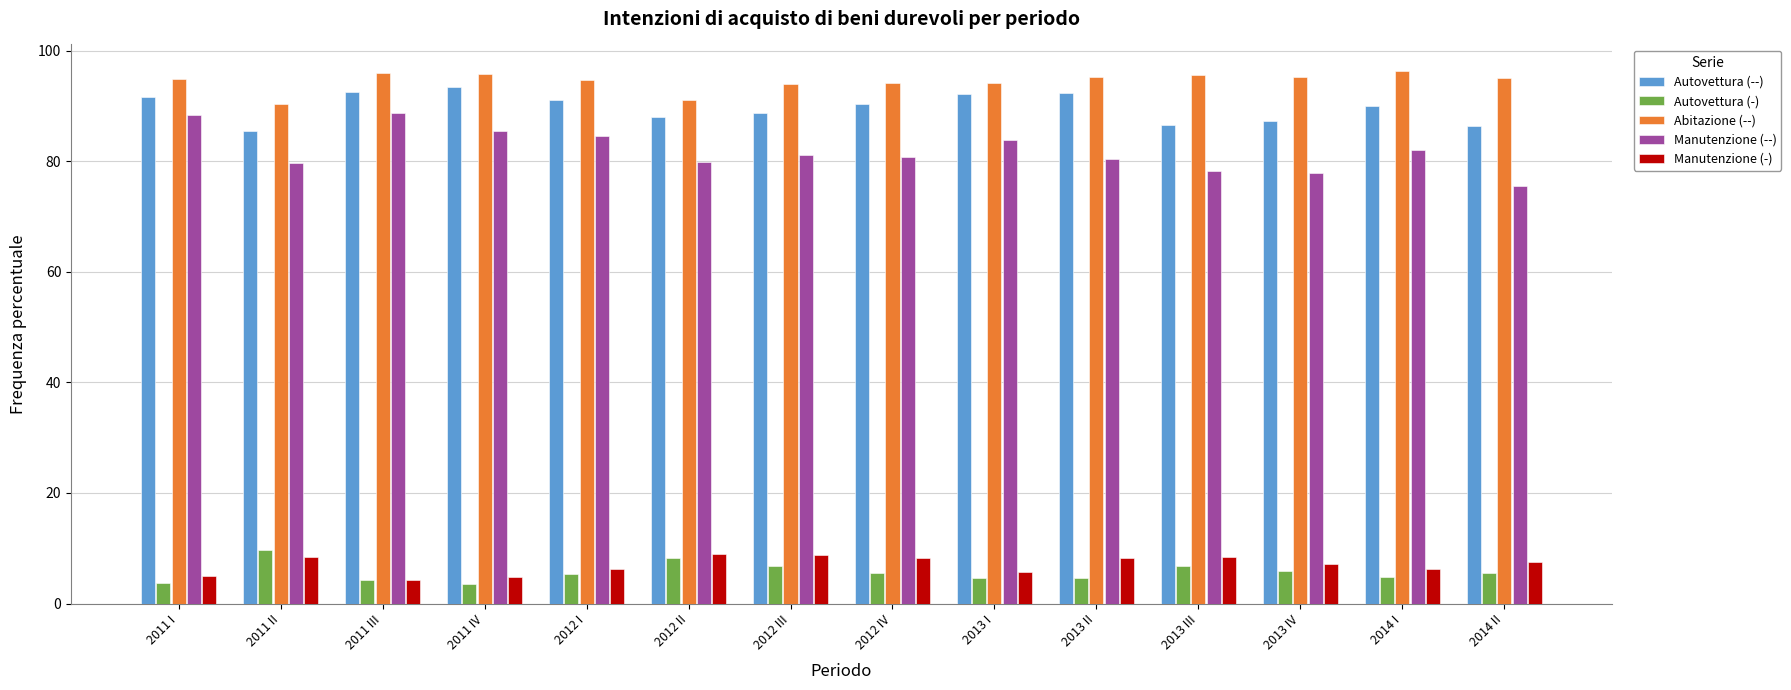

What is the approximate value of Autovettura (--) at 2013 II?

92.3